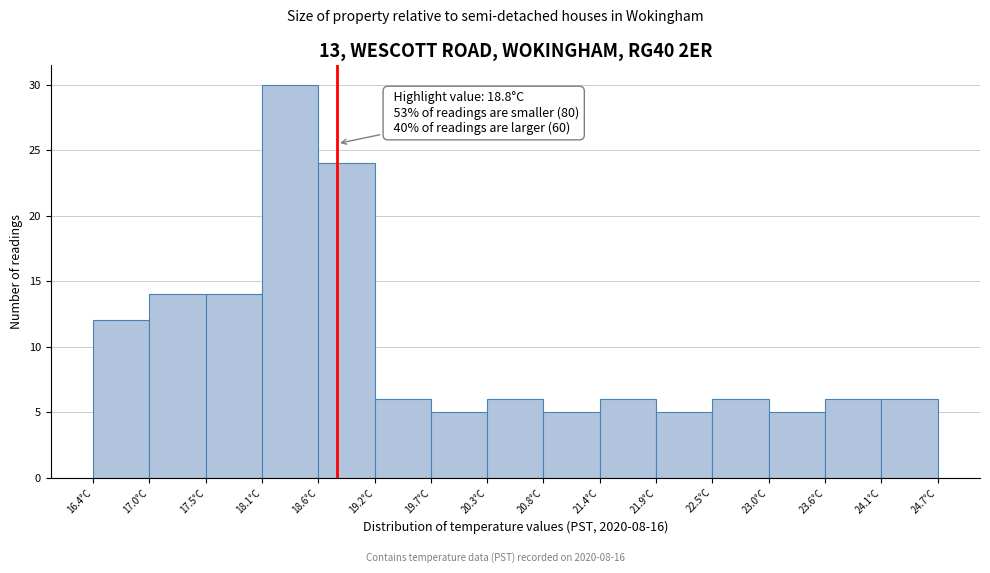

Over which range of the x-axis is the bar tallest?

18.1 to 18.6